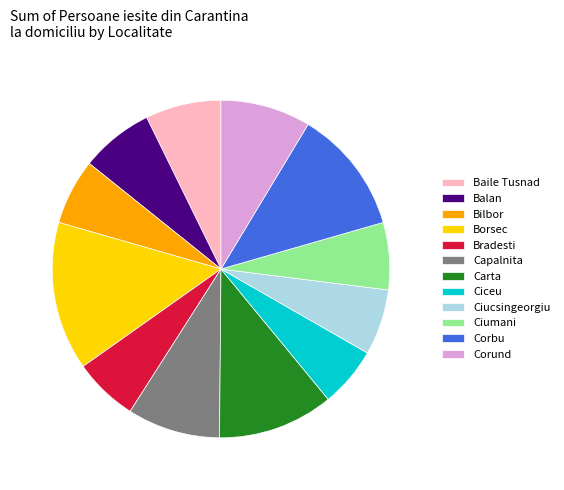

Which category has the biggest portion of the pie?

Borsec